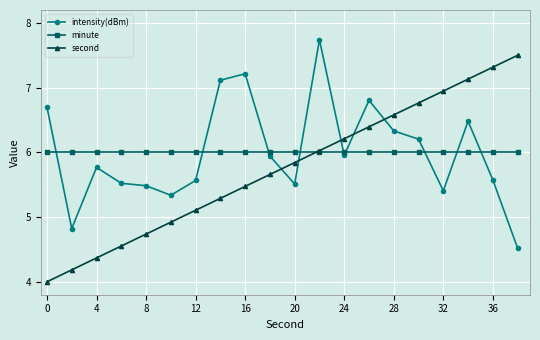

Which series ends up on top after the final intersection of intensity(dBm) and second?

second